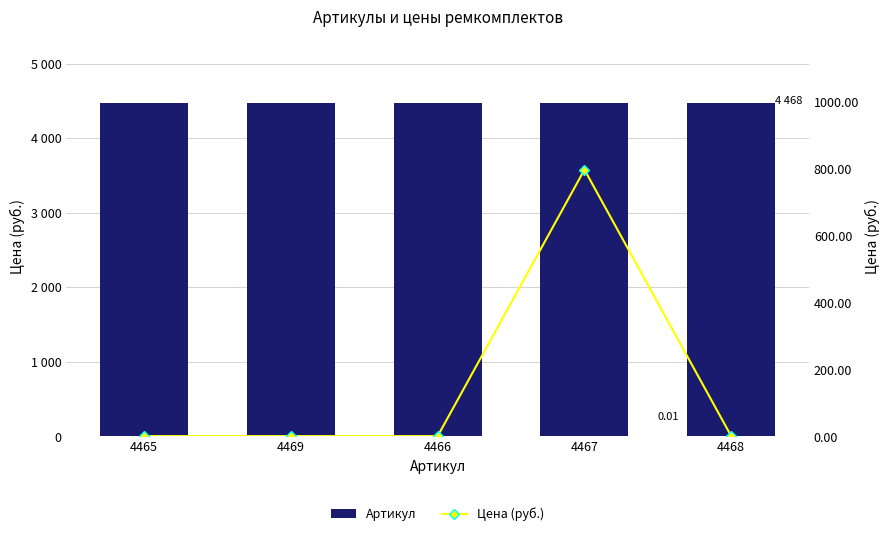

List the labels in order of Артикул value, smallest first.

4465, 4466, 4467, 4468, 4469